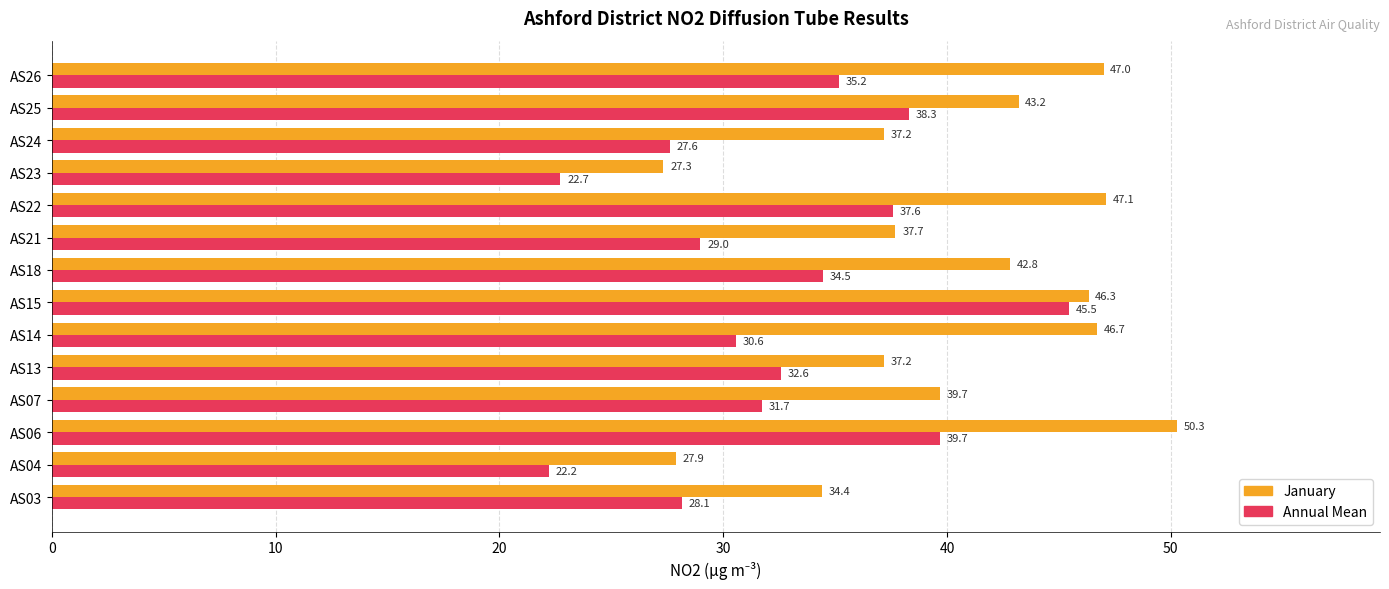

At which label is January closest to 38?

AS21